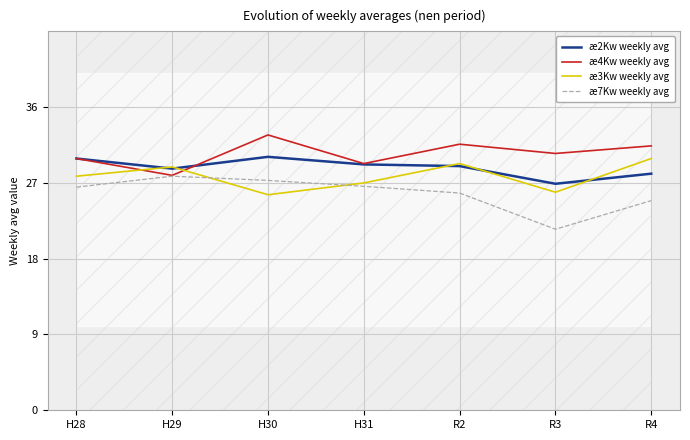

Is it true that æ4Kw weekly avg equals 30.5 at R3?

True